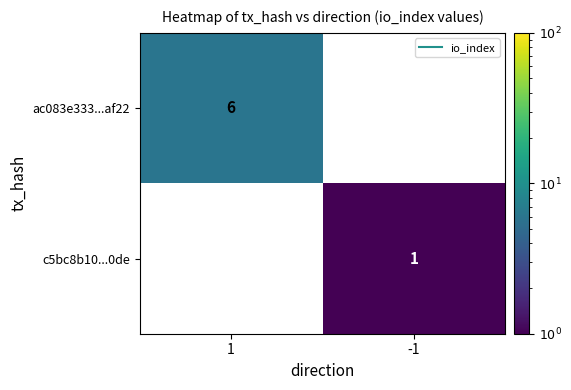

The value of c5bc8b10...0de at -1 is 0.4. True or false?

False